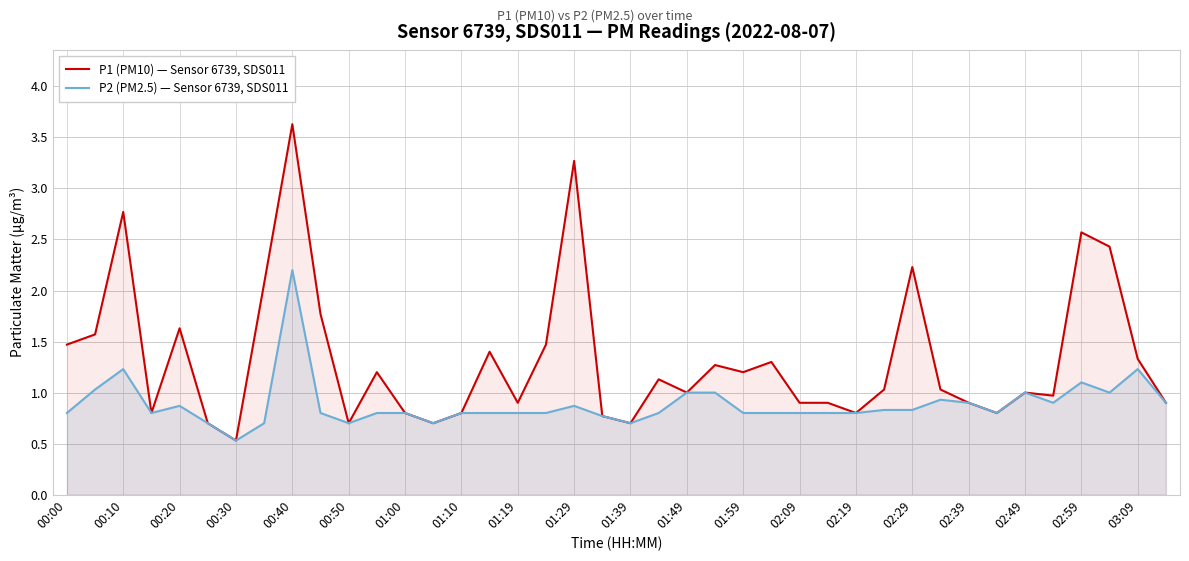

Which series has the largest total across all categories?

P1 (PM10) — Sensor 6739, SDS011